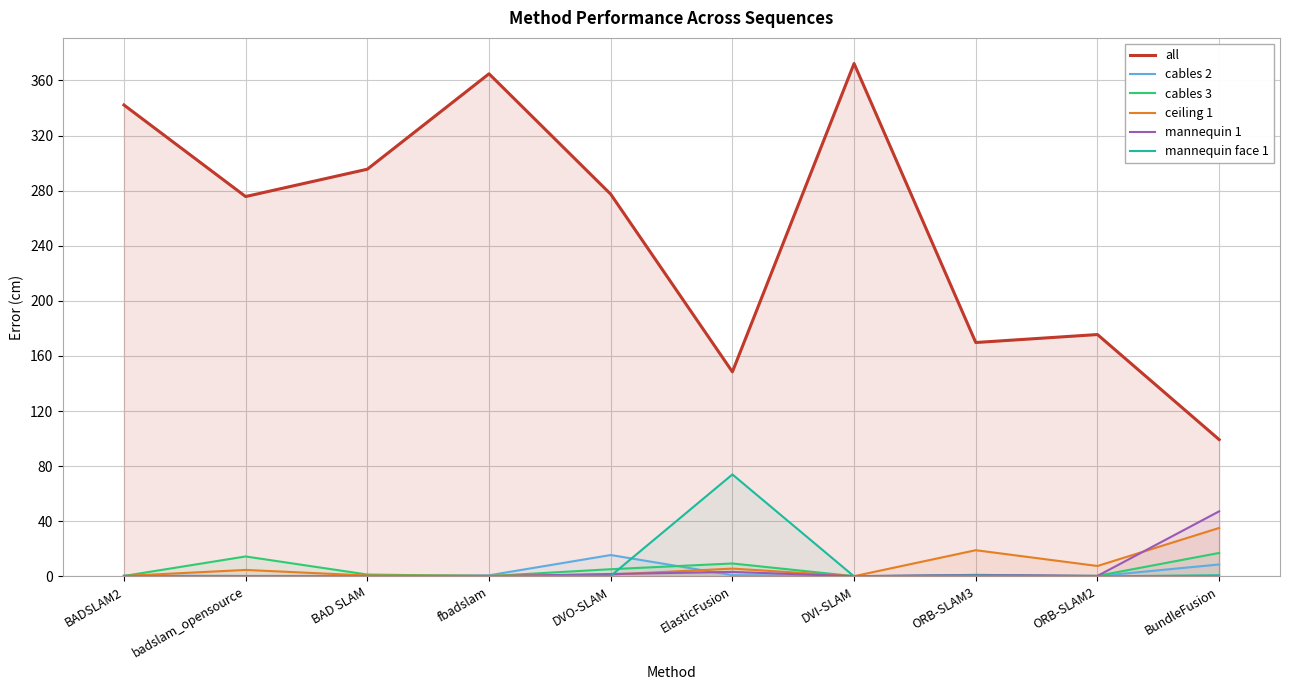

Reading right to left, what are all the values shown in this chart?

all: 99.3	175.6	169.8	372.2	148.5	277.4	364.8	295.6	275.7	342.2
cables 2: 8.7	0.2	0.6	0.3	1.0	15.6	0.8	0.4	0.4	0.7
cables 3: 17.1	0.5	0.9	0.2	9.4	5.3	0.3	1.4	14.5	0.4
ceiling 1: 35.2	7.6	19.1	0.2	5.7	1.4	0.5	0.7	4.8	0.4
mannequin 1: 47.3	0.4	1.1	0.2	3.3	1.8	0.2	0.2	0.2	0.2
mannequin face 1: 0.9	0.1	0.7	0.1	74.0	0.5	0.2	0.3	0.3	0.1